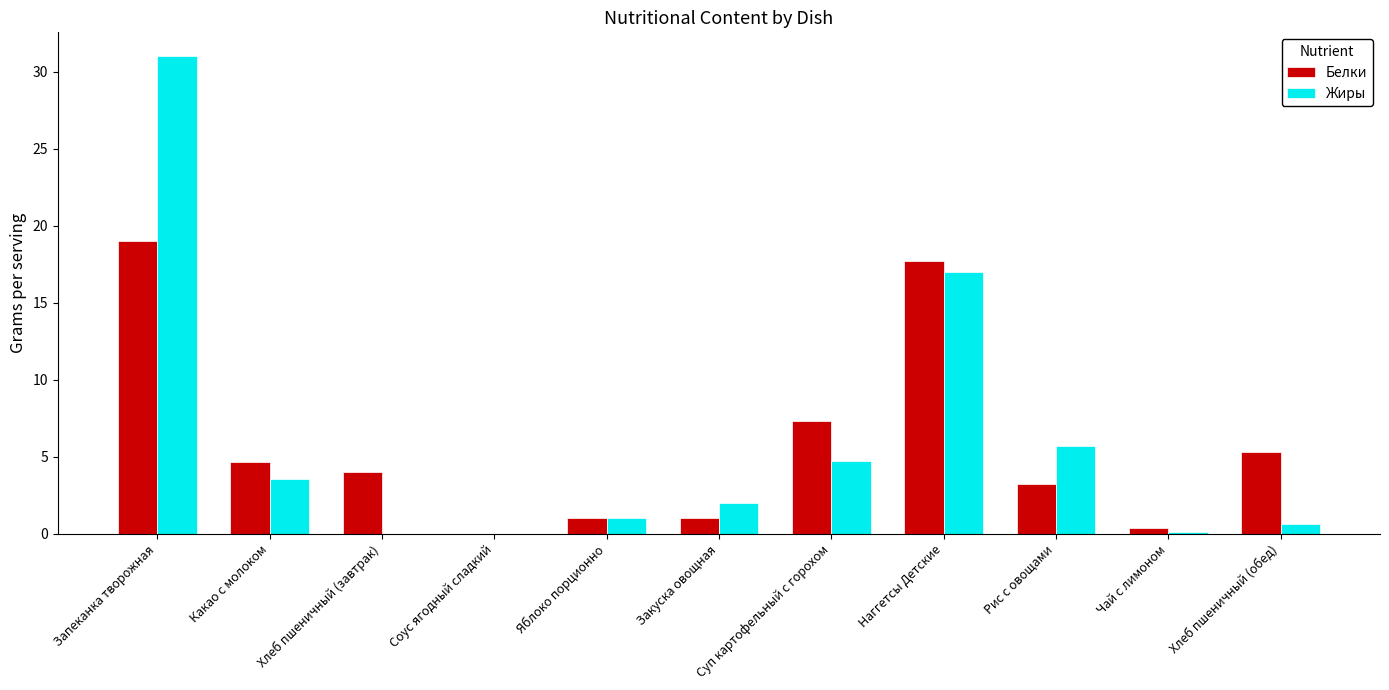

Is the value of Белки at Яблоко порционно greater than the value of Жиры at Соус ягодный сладкий?

Yes